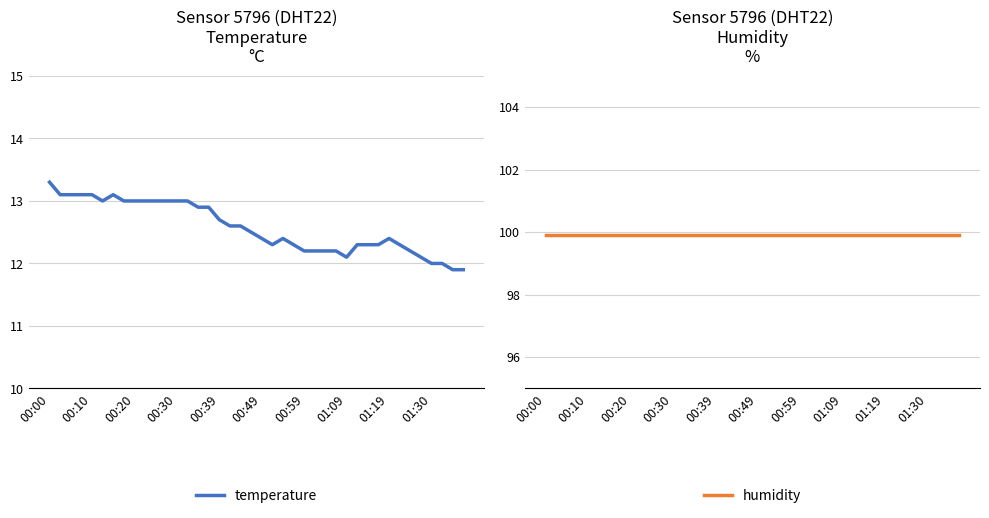

True or false: temperature has a value of 12.4 at 01:19.

True